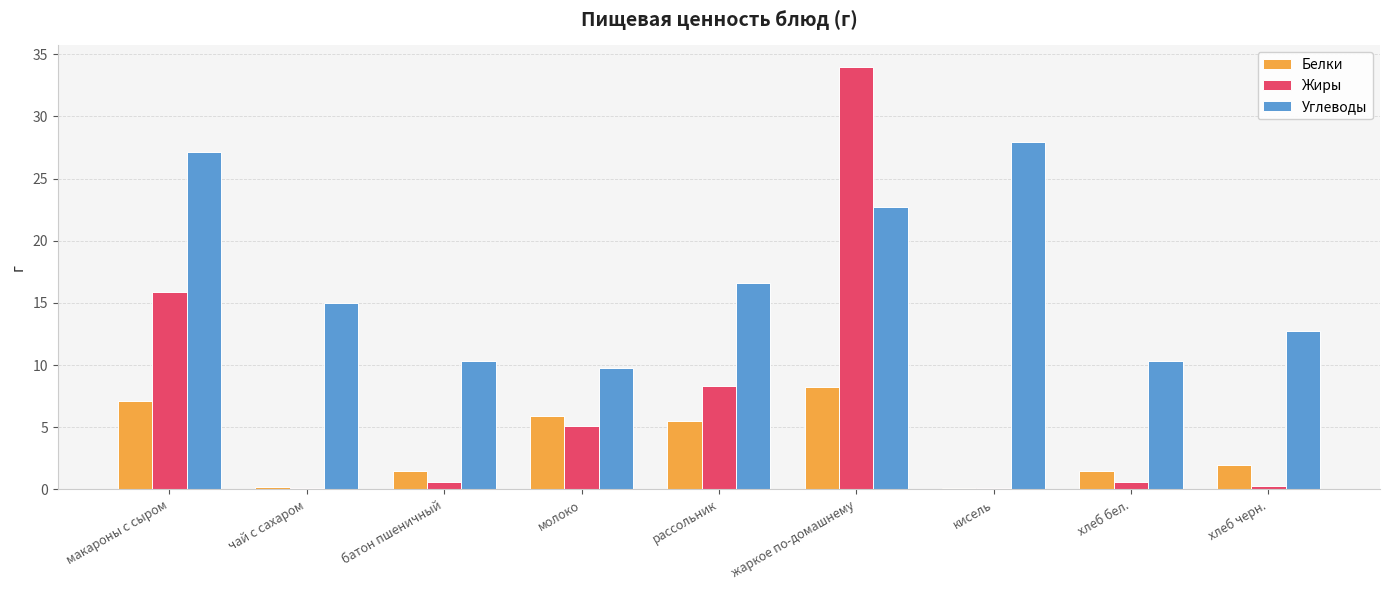

Between макароны с сыром and молоко, which series saw the biggest shift?

Углеводы